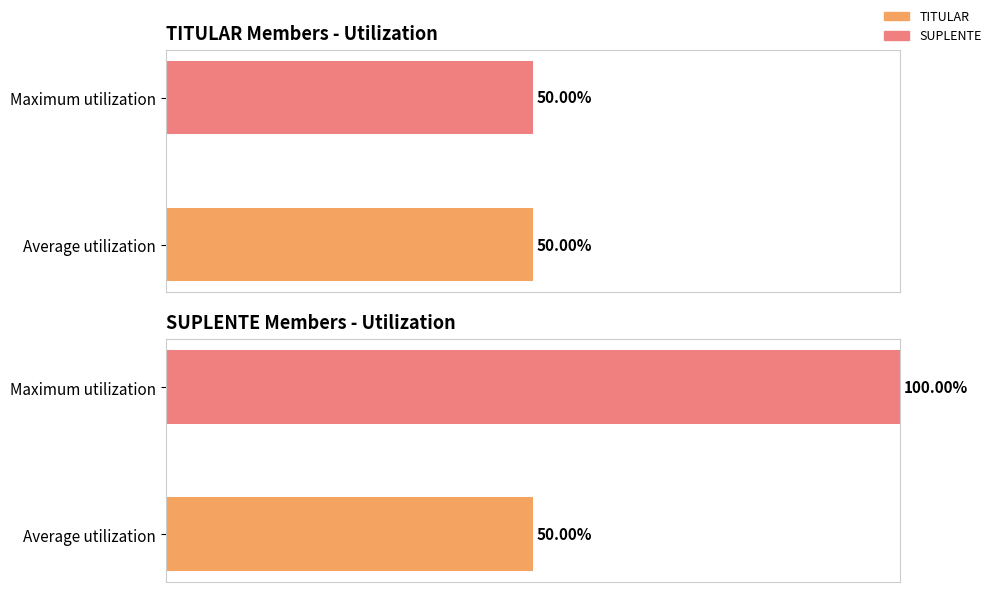

True or false: SUPLENTE has a value of 16546138 at EDER LOCKMANN DA SILVA.

False